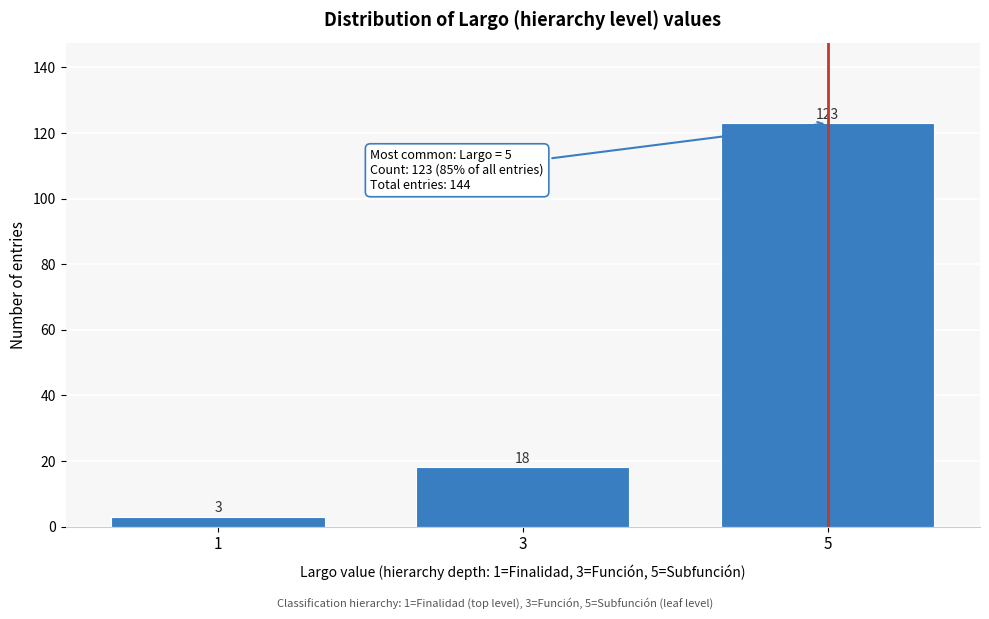

Reading left to right, transcribe all the data shown in this chart.

3	18	123